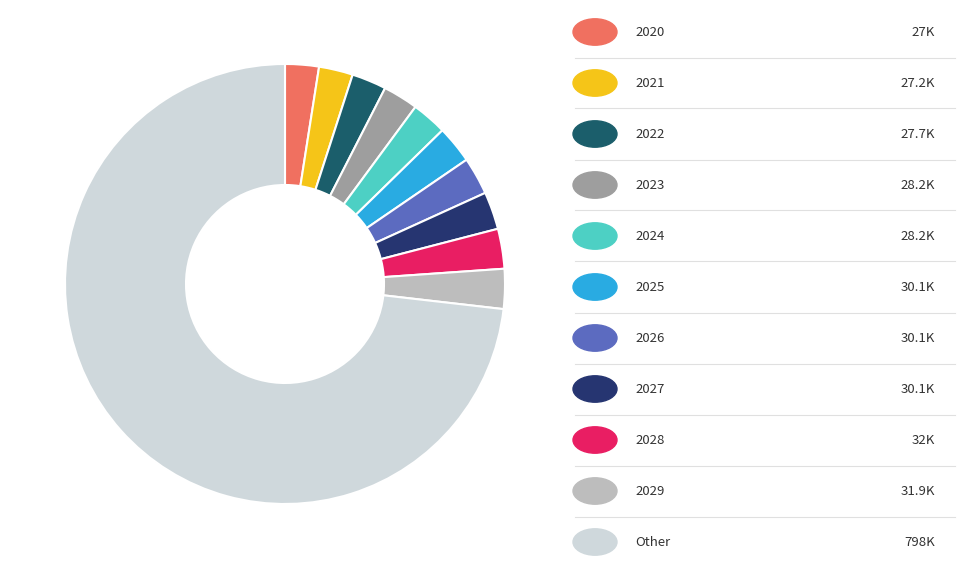

Is there any slice that represents more than half of the pie?

Yes